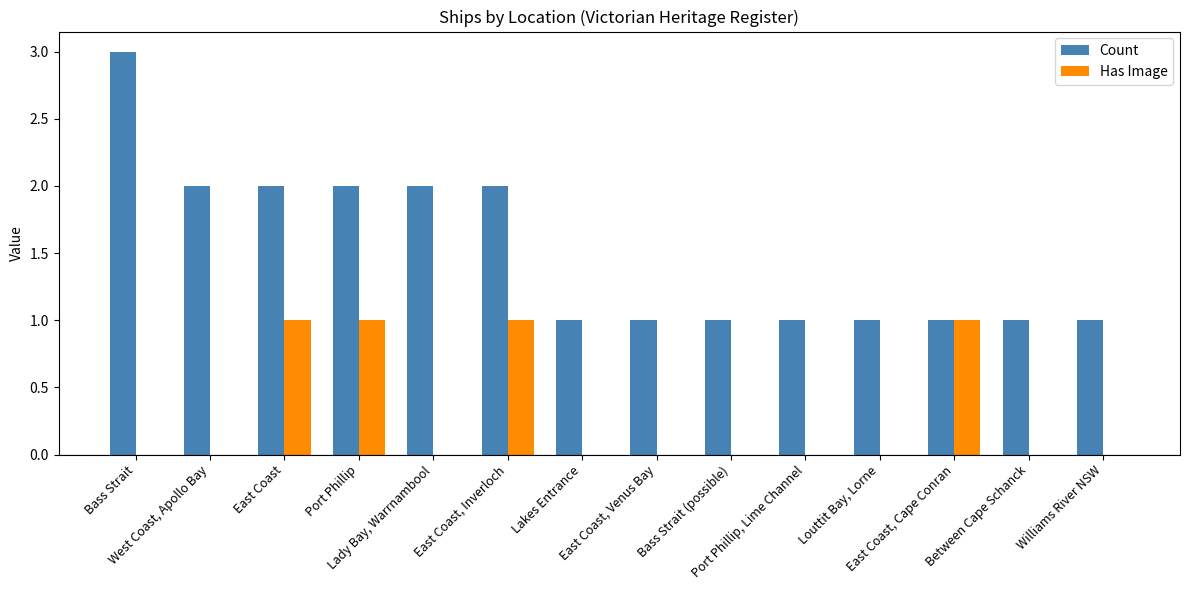

Which series has the largest total across all categories?

Count